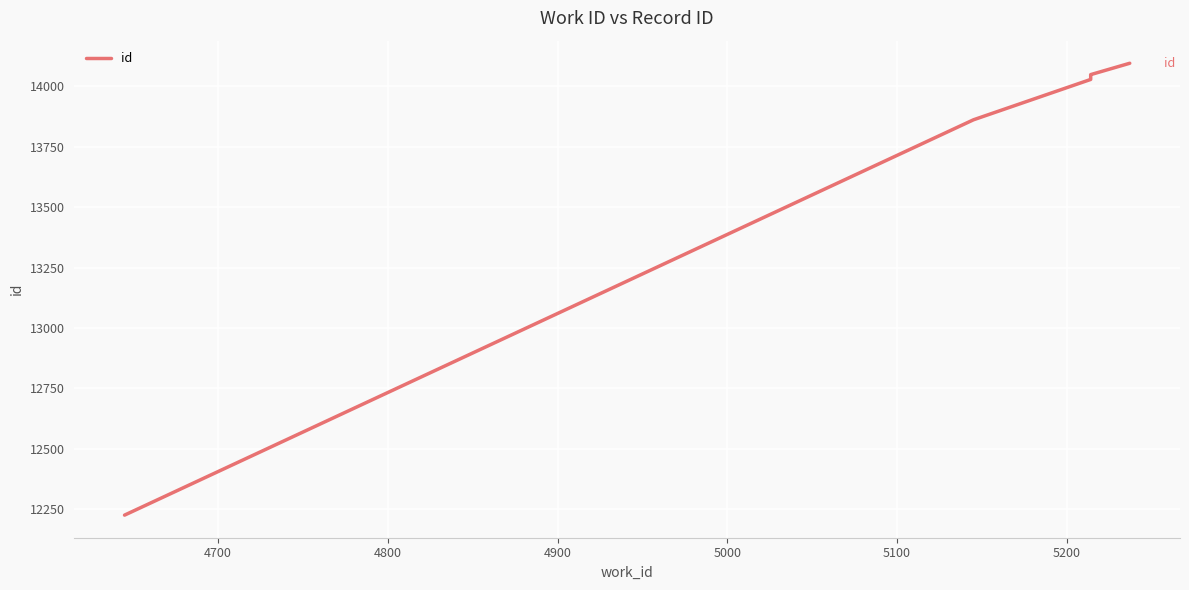

What is the sum of all values?

138468